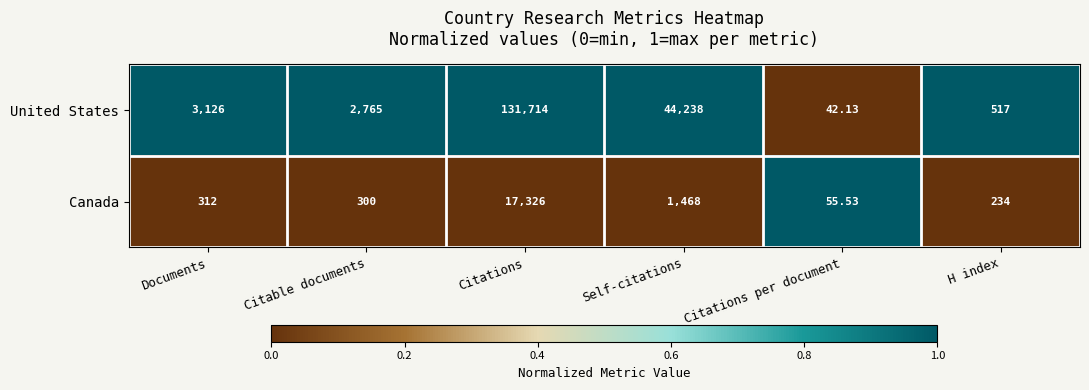

At which label is Canada closest to 8690?

Self-citations